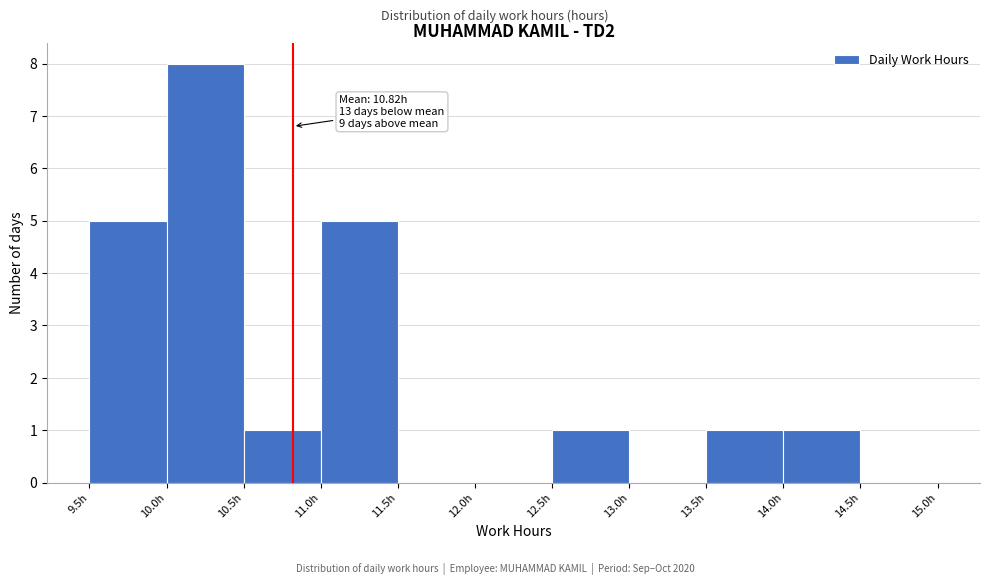

Over which range of the x-axis is the bar tallest?

10.0 to 10.5